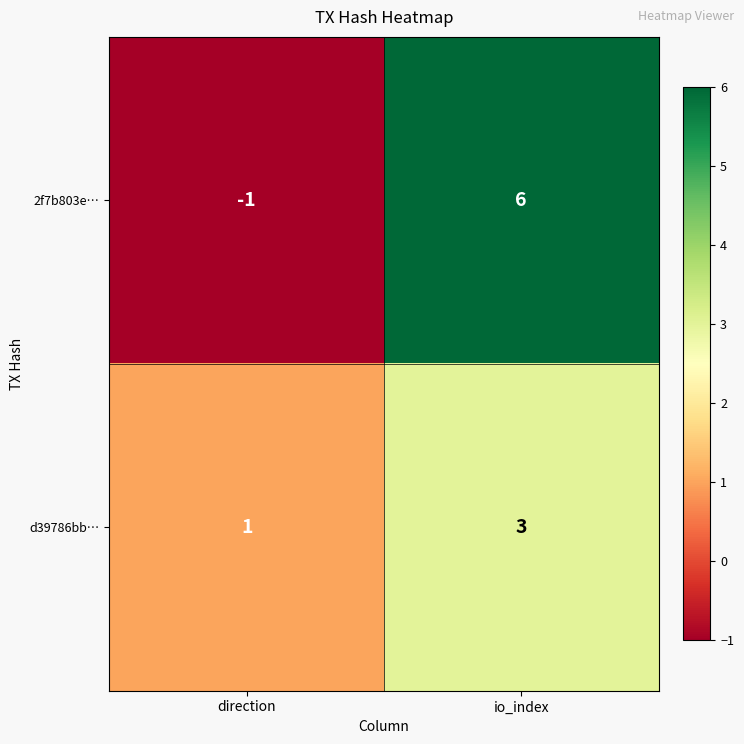

Reading left to right, list all the values displayed in this chart.

2f7b803e…: -1	6
d39786bb…: 1	3